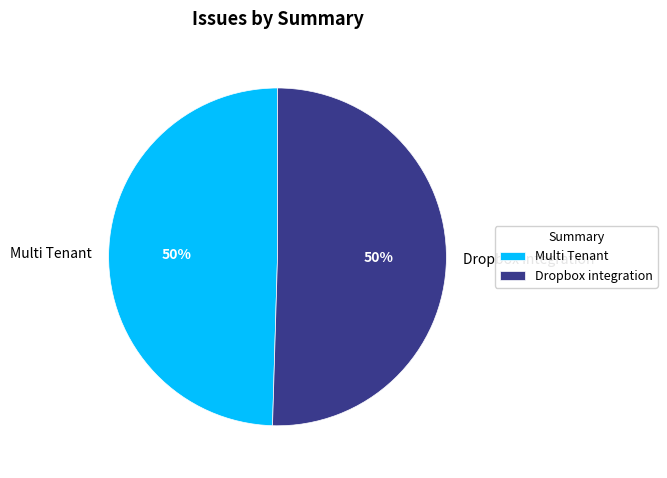

Do Dropbox integration and Multi Tenant together represent more than half of the pie?

Yes